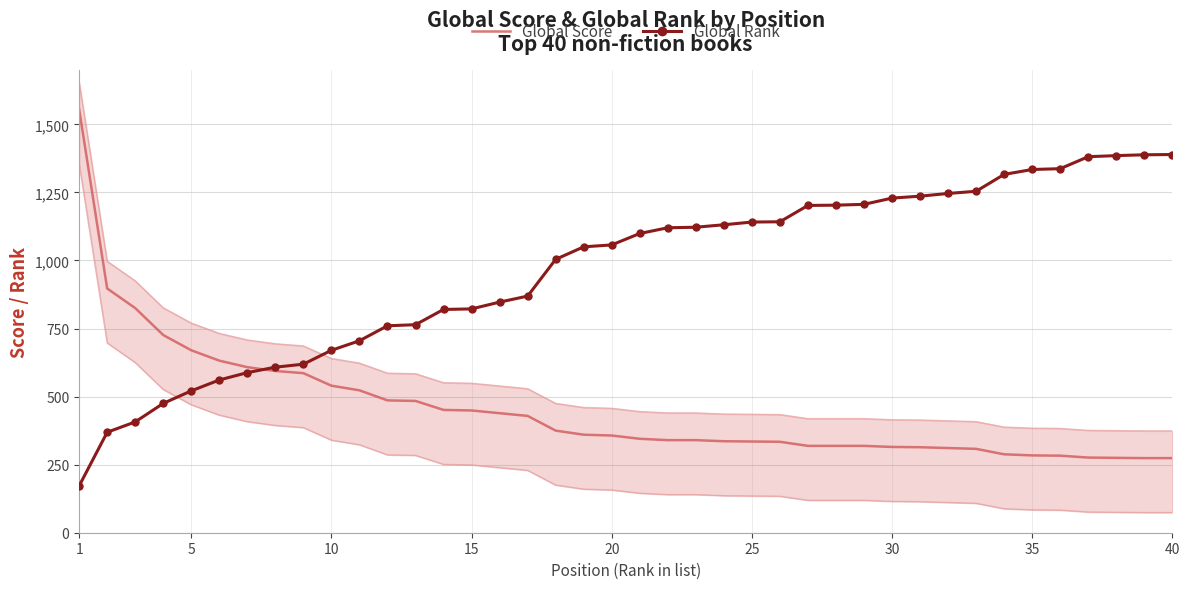

The Global Score series shows 274 at 40. True or false?

True